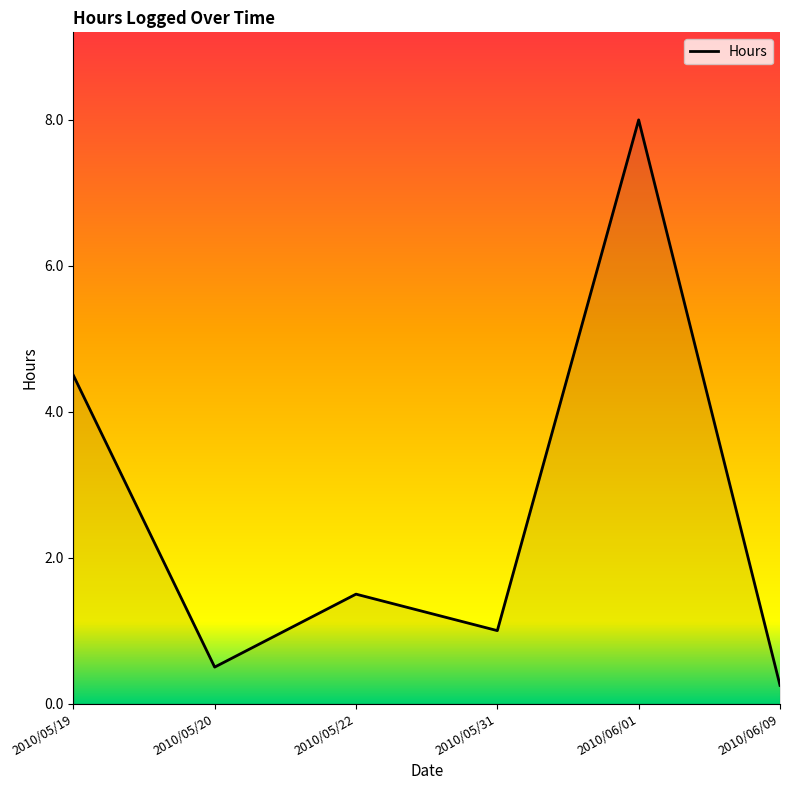

What position from the right is 2010/06/09?

1